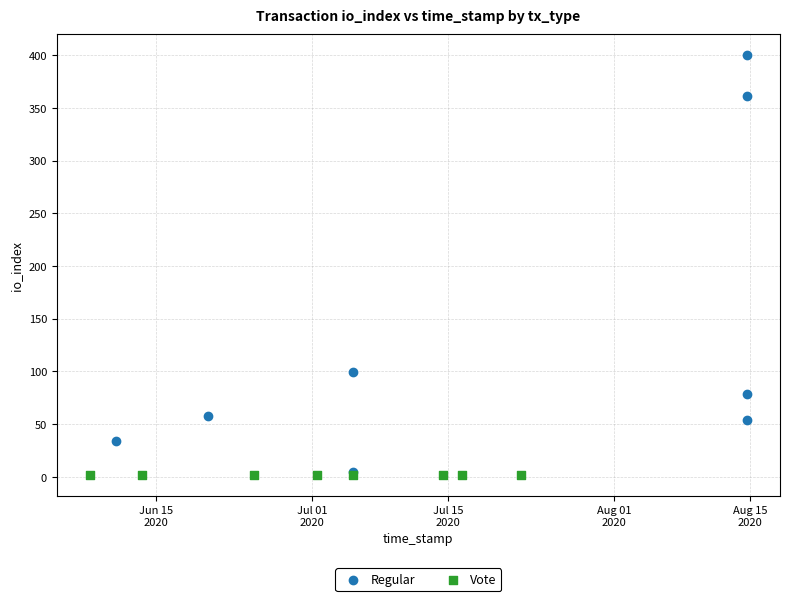

What are all the series names shown in the legend?

Regular, Vote